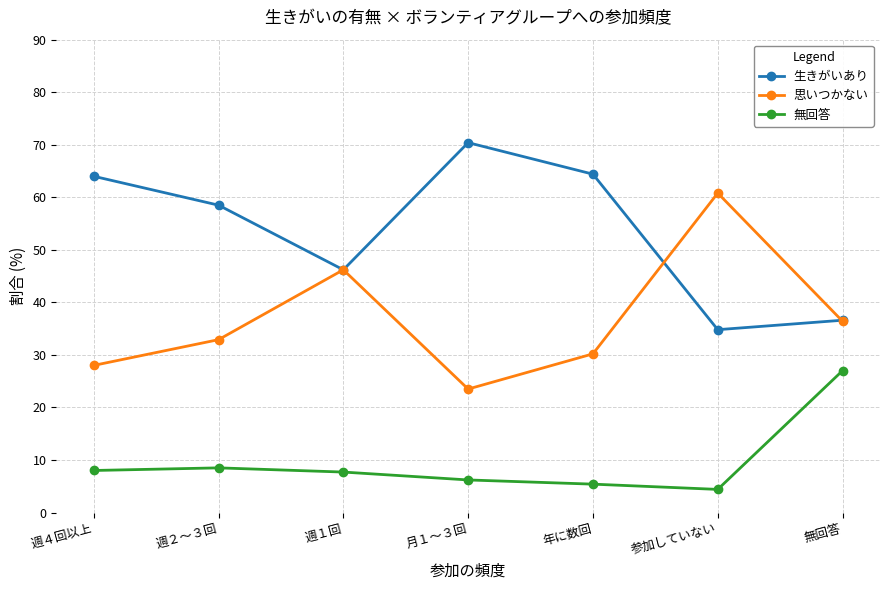

True or false: 思いつかない and 無回答 cross at least once.

False